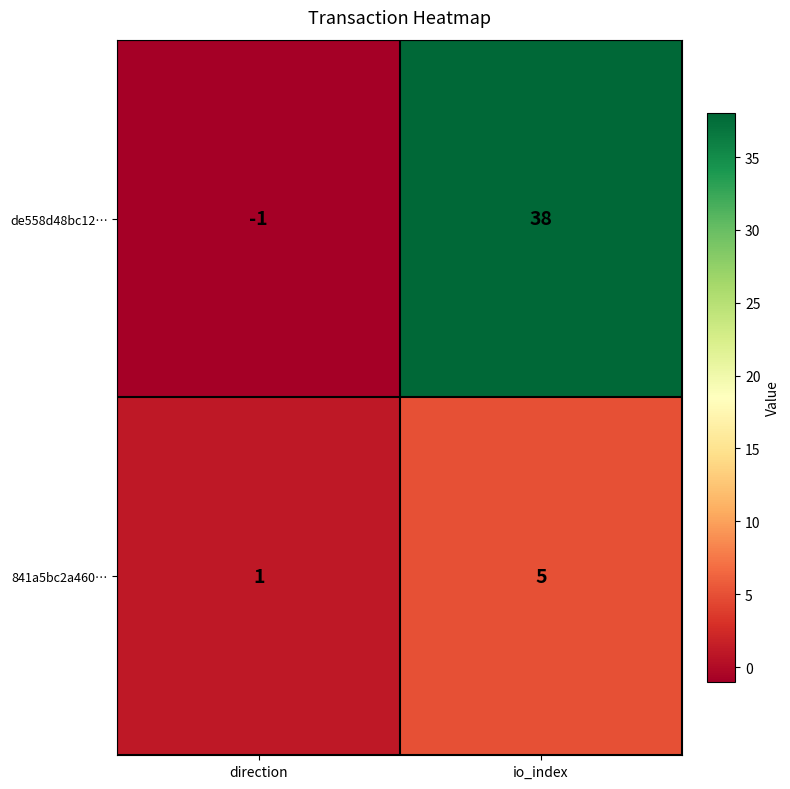

Between direction and io_index, which series saw the biggest shift?

de558d48bc12…